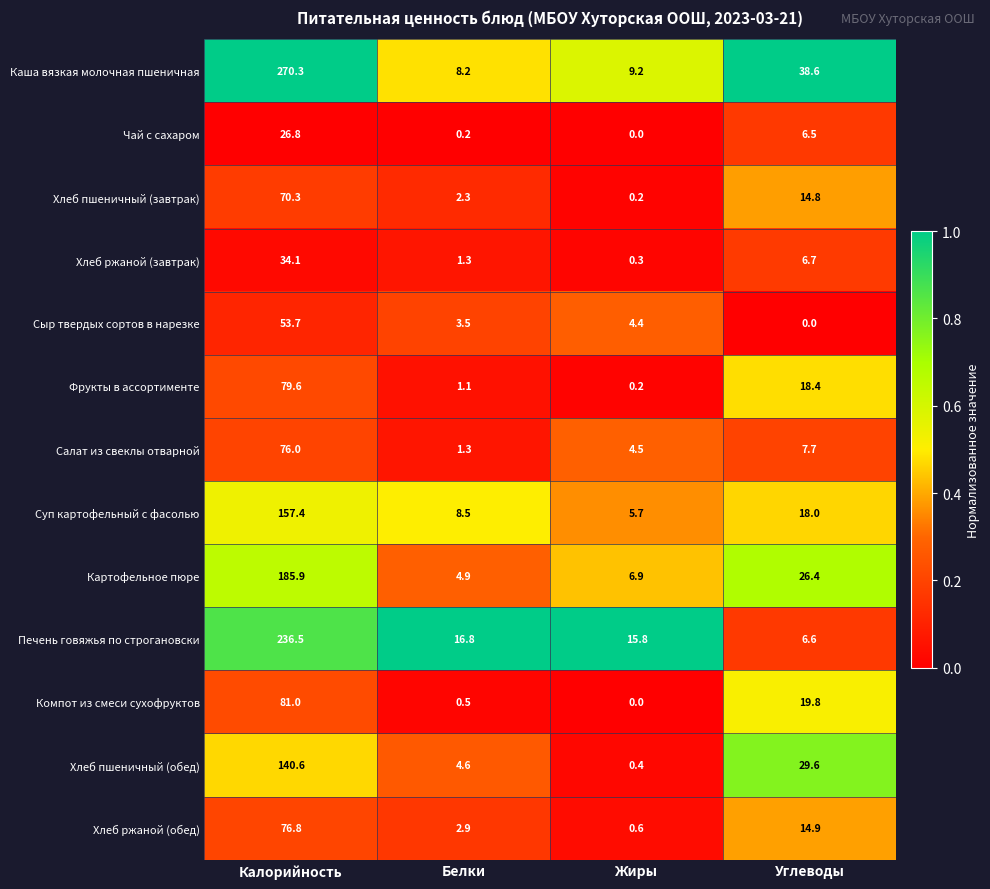

The value of Фрукты в ассортименте at Углеводы is 29.4. True or false?

False